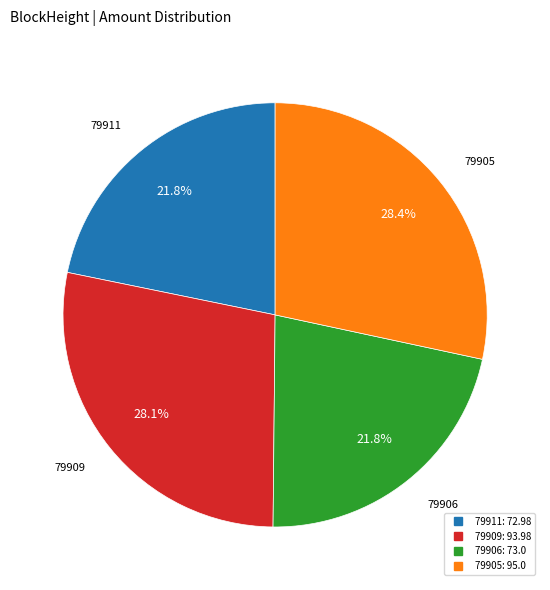

Between 79906 and 79905, which is larger?

79905